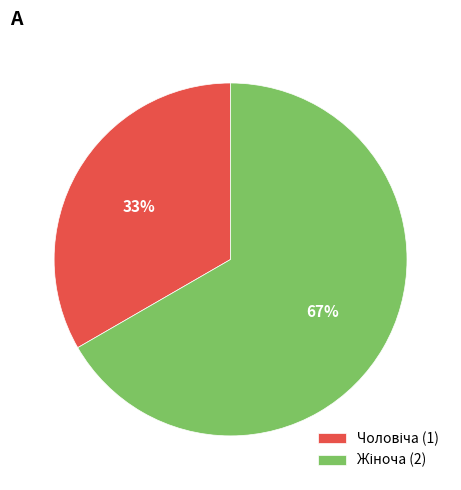

To the nearest percent, what is the average slice percentage?

50%